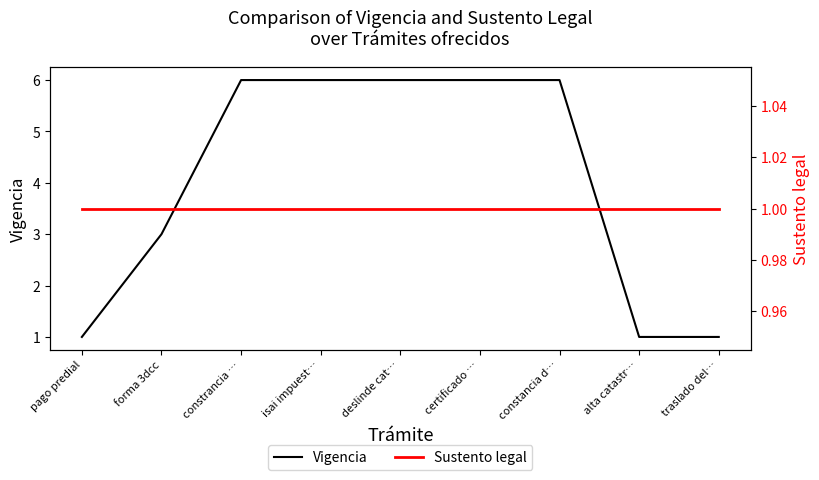

Is it true that Vigencia equals 6 at certificado …?

True